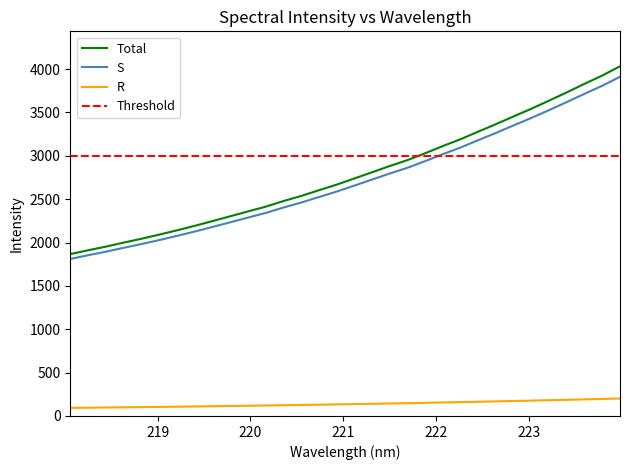

What is the maximum value for R?

201.6